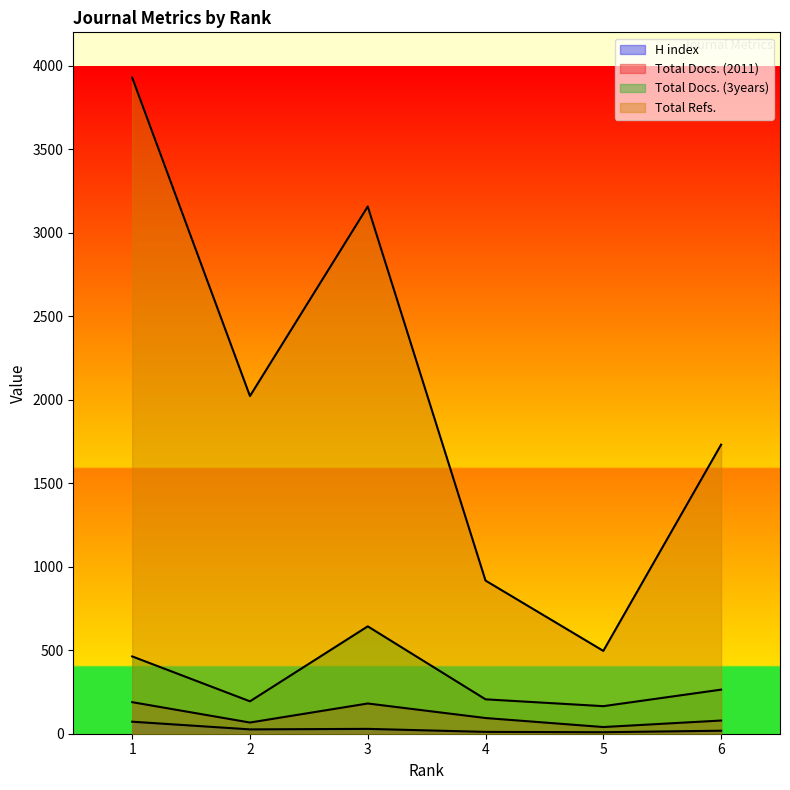

Reading right to left, list all the values displayed in this chart.

H index: 18	9	11	29	26	72
Total Docs. (2011): 79	40	94	181	67	189
Total Docs. (3years): 264	165	206	643	194	463
Total Refs.: 1731	496	917	3157	2022	3929